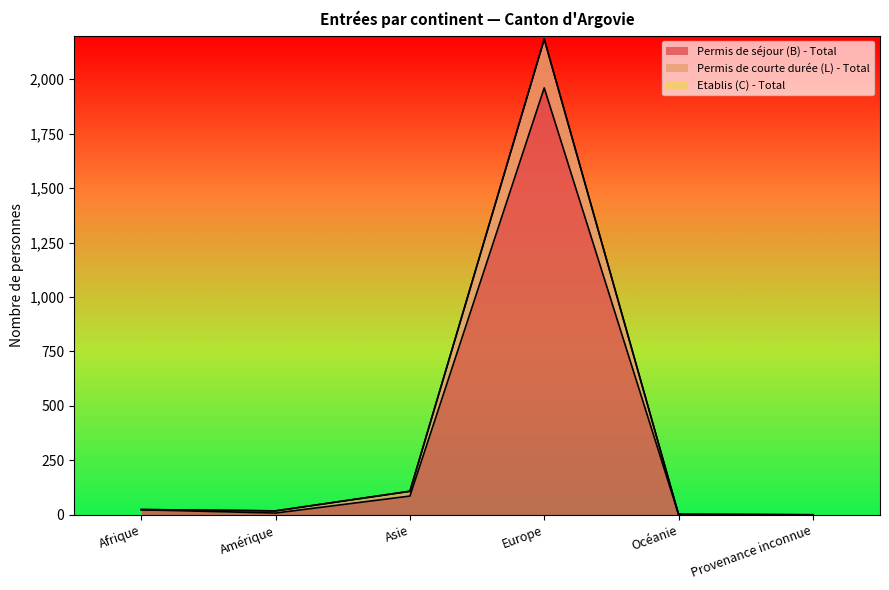

At which label does Permis de courte durée (L) - Total first exceed 24?

Asie